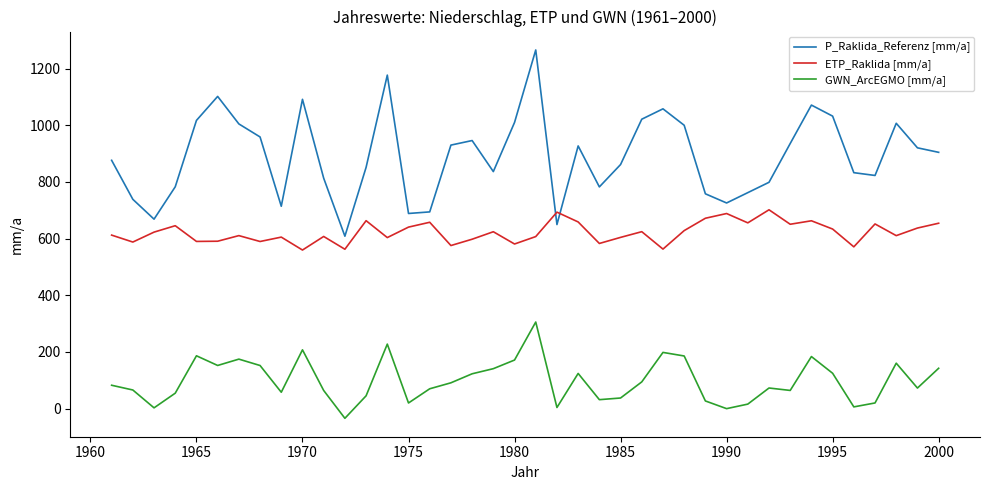

What is the maximum value shown in the chart?

1266.1